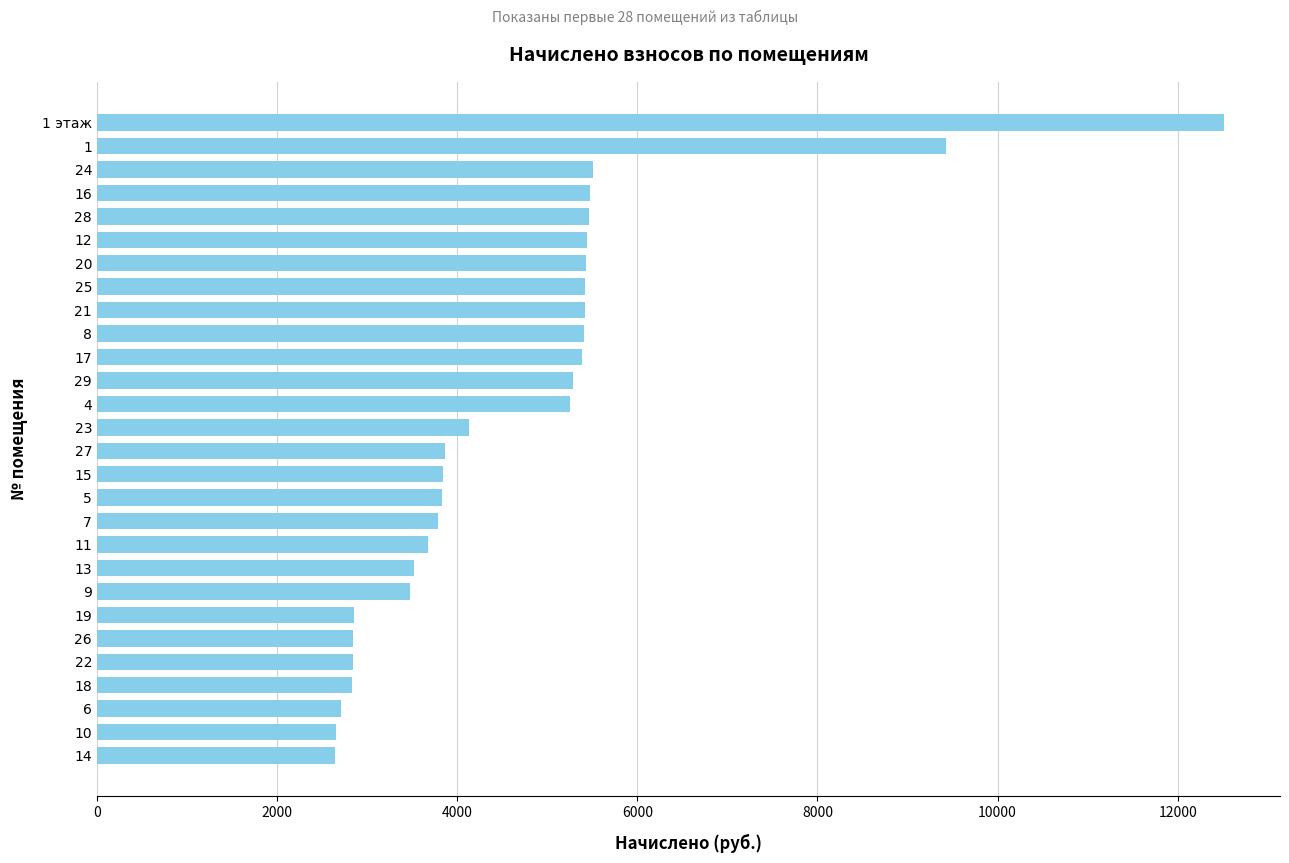

The value at 29 is 5286.1. True or false?

True